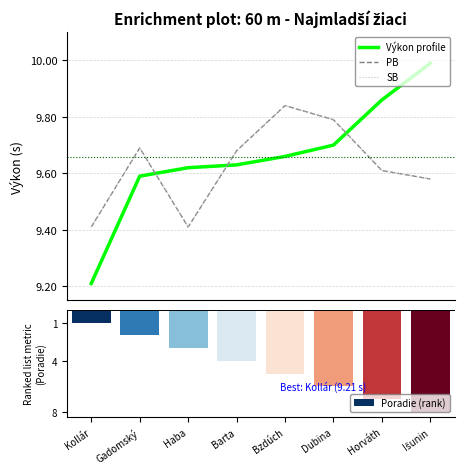

Reading left to right, what are all the values shown in this chart?

Výkon profile: 9.2	9.6	9.6	9.6	9.7	9.7	9.9	10.0
PB: 9.4	9.7	9.4	9.7	9.8	9.8	9.6	9.6
SB: 9.4	9.7	9.4	9.7	9.8	9.8	9.6	9.6
Poradie (rank): -1.0	-2.0	-3.0	-4.0	-5.0	-6.0	-7.0	-8.0